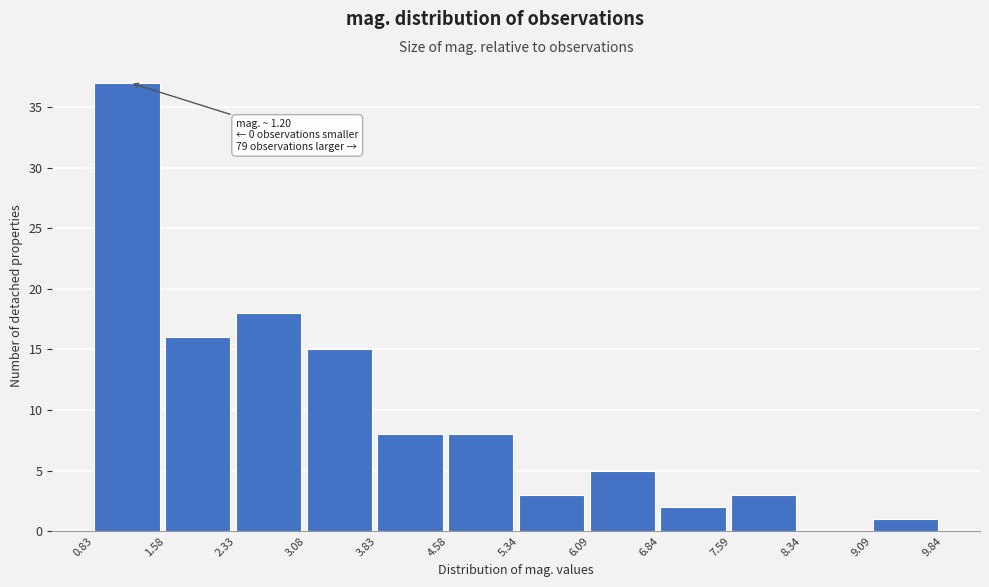

Over which range of the x-axis is the bar tallest?

0.83 to 1.58